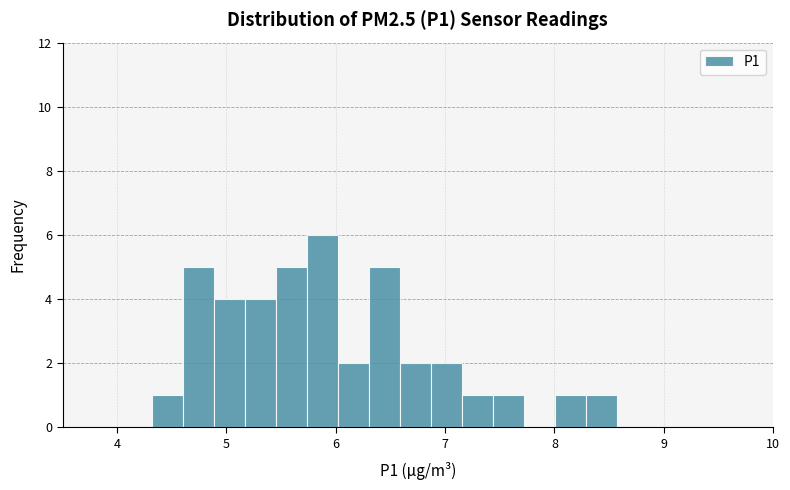

Read against the x-axis, roughly where is the centre of the tallest bar?

5.9